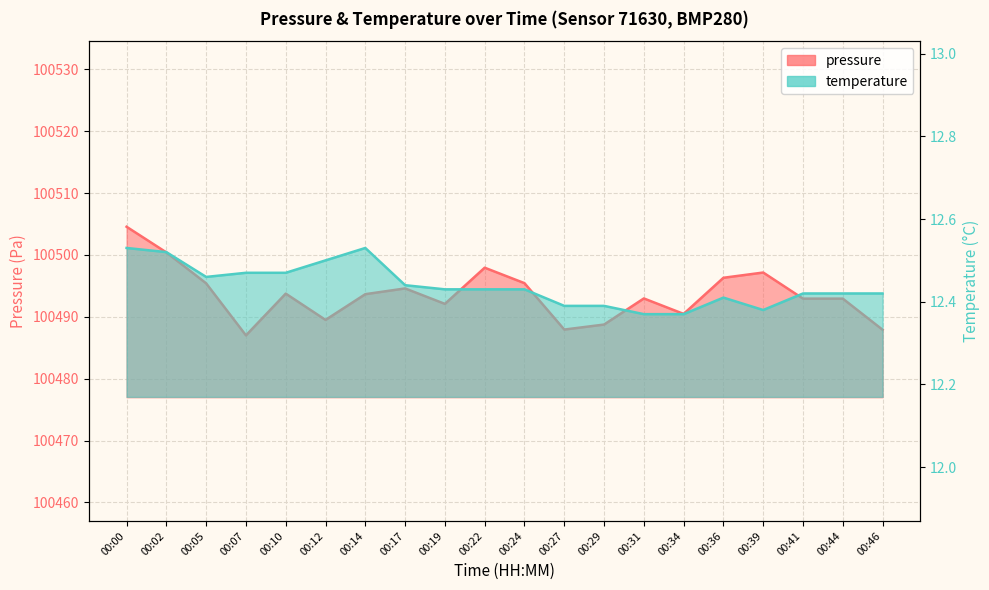

At which category is the sum across all series the highest?

00:00